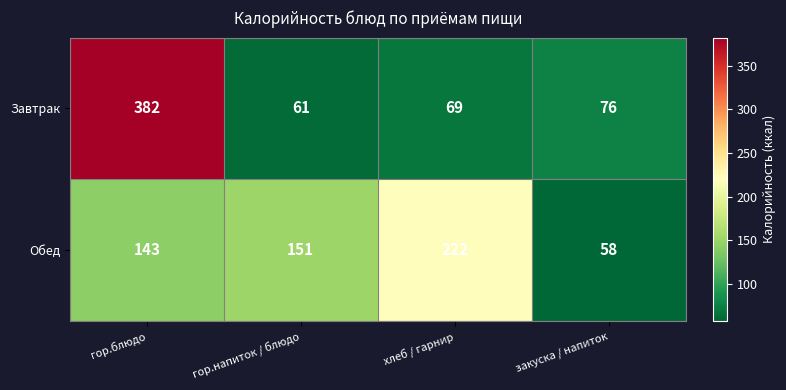

How many data points in Завтрак are less than 76?

2